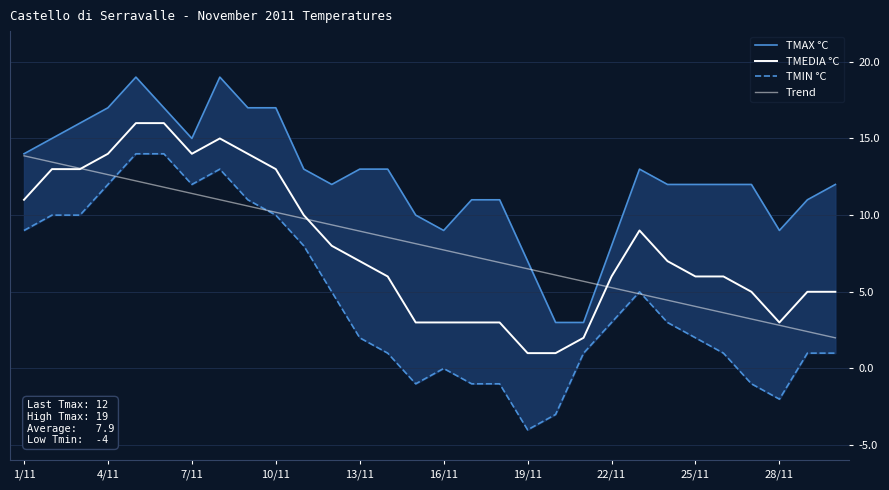

True or false: TMEDIA °C has more than 0 points higher than both neighbors.

True